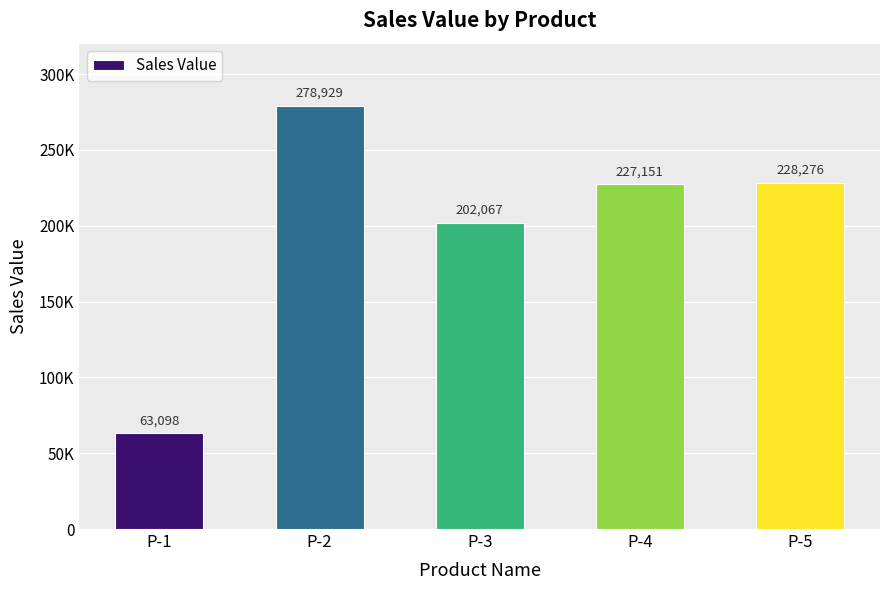

True or false: the data shows 149048 at P-4.

False